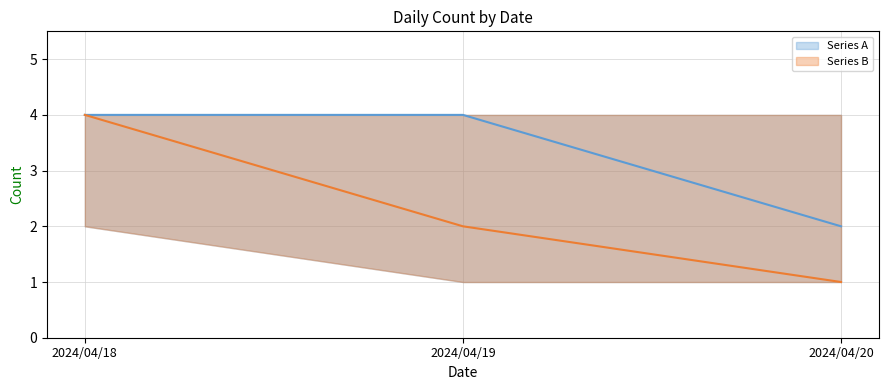

Between 2024/04/18 and 2024/04/20, which series saw the biggest shift?

Series B mean